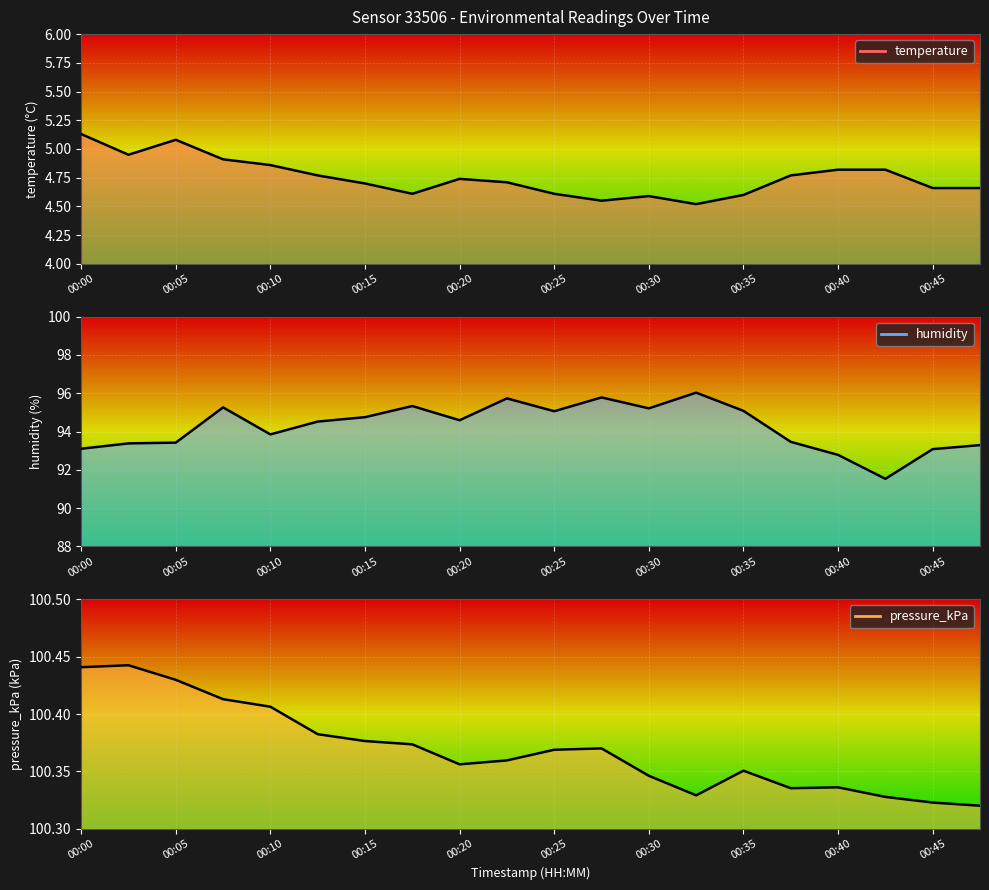

True or false: temperature and humidity intersect in this chart.

False